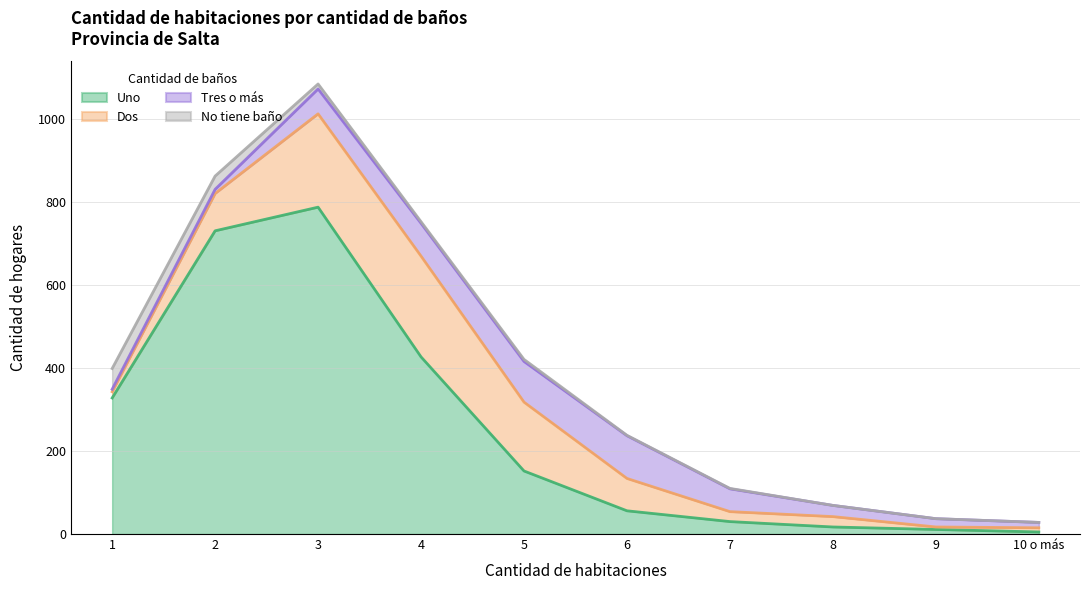

How many values in the No tiene baño series exceed 4?

4